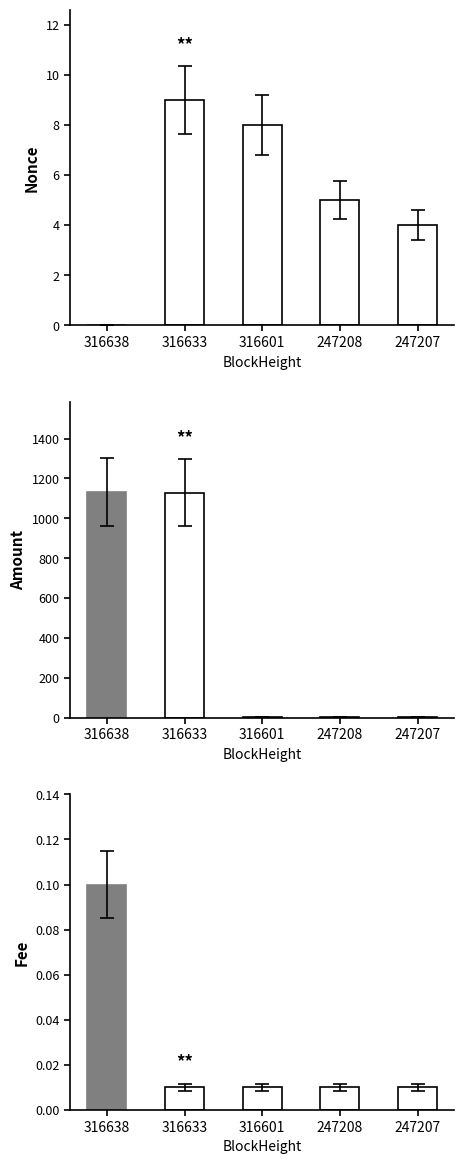

Reading left to right, list all the values displayed in this chart.

Nonce: 0.0	9.0	8.0	5.0	4.0
Amount: 1131.2	1128.3	2.0	1.0	1.0
Fee: 0.1	0.0	0.0	0.0	0.0